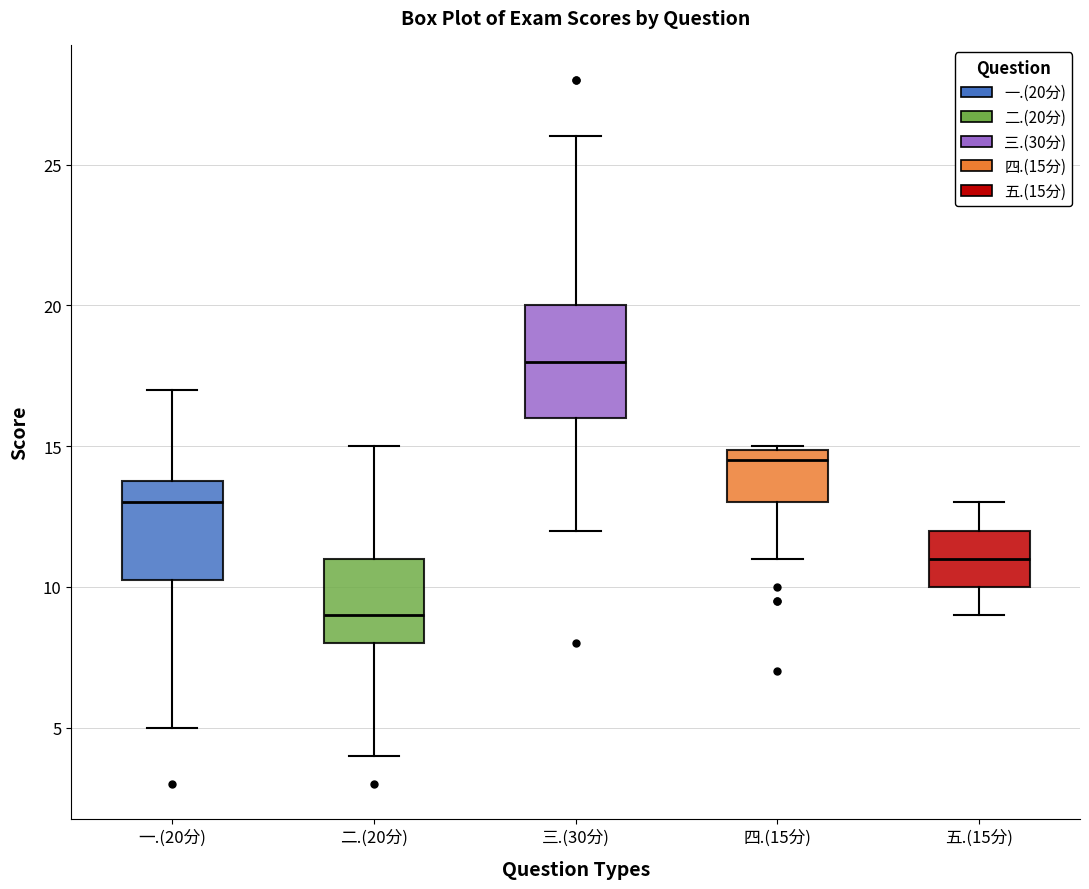

Which box's median line is the highest?

三.(30分)